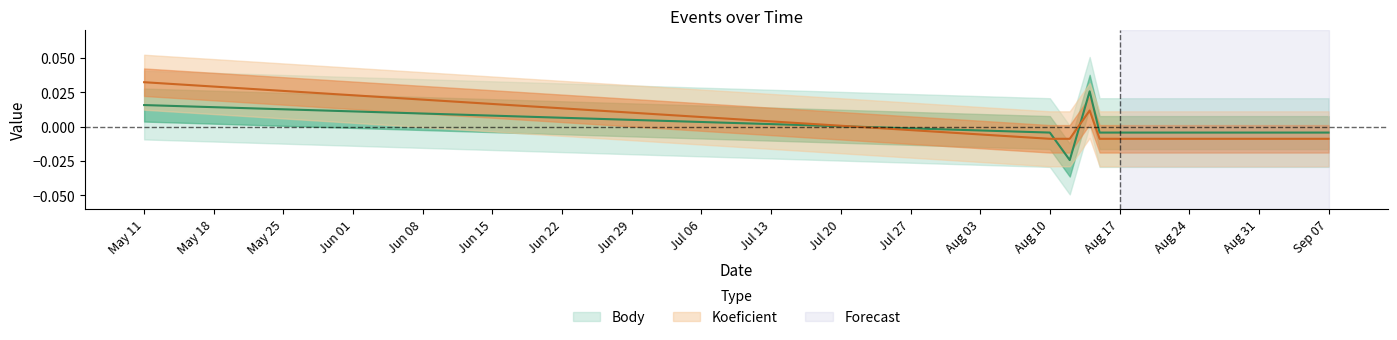

Count the number of categories in the chart.

7